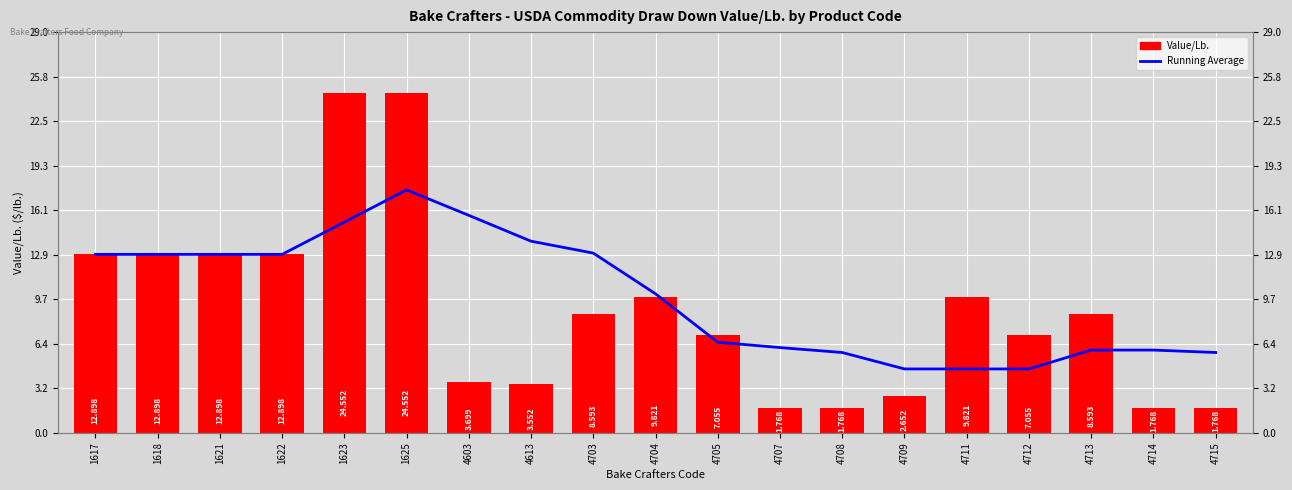

How many values in the Value/Lb. series exceed 8?

10